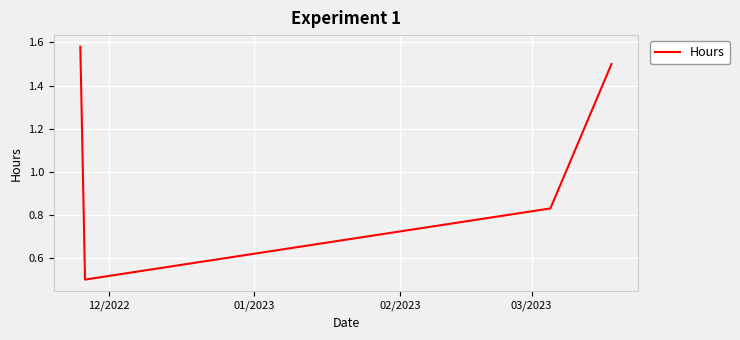

What is the smallest value displayed?

0.5